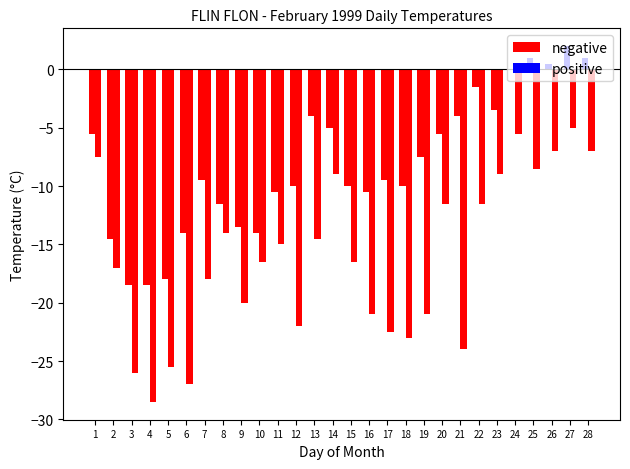

Which label corresponds to the largest value in the chart?

27